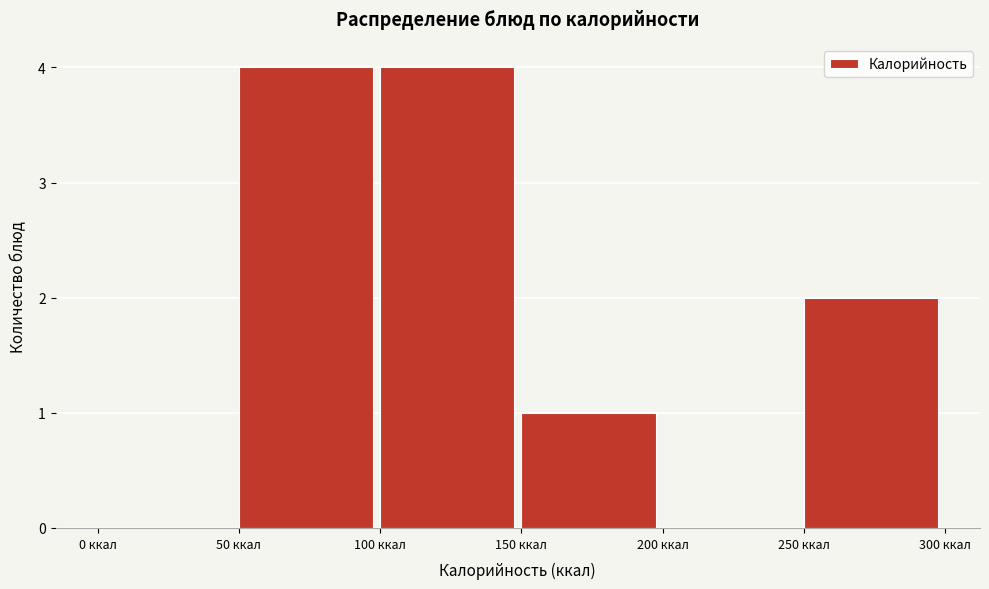

Reading left to right, transcribe this chart: for each bar, give the range it covers on the x-axis and its height. The values are not printed on the chart, so give them approximately, as read against the axis.

0 to 50: 0
50 to 100: 4
100 to 150: 4
150 to 200: 1
200 to 250: 0
250 to 300: 2